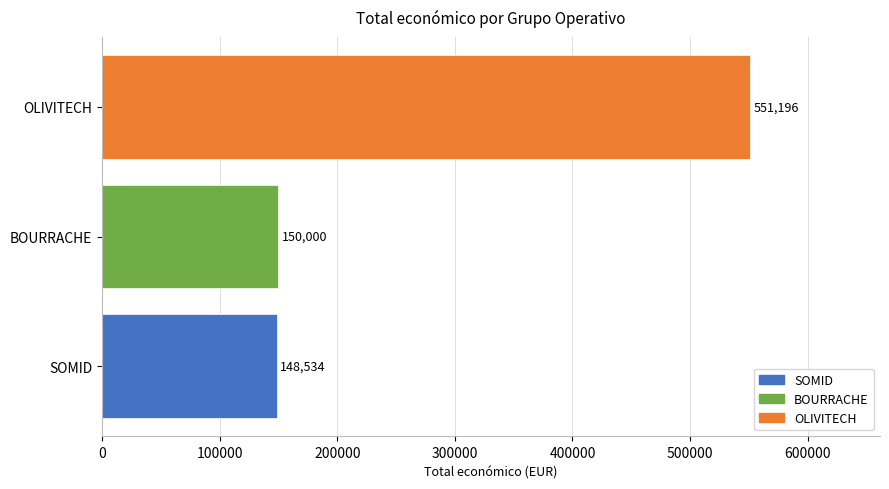

What is the difference between the maximum and second lowest values?

401196